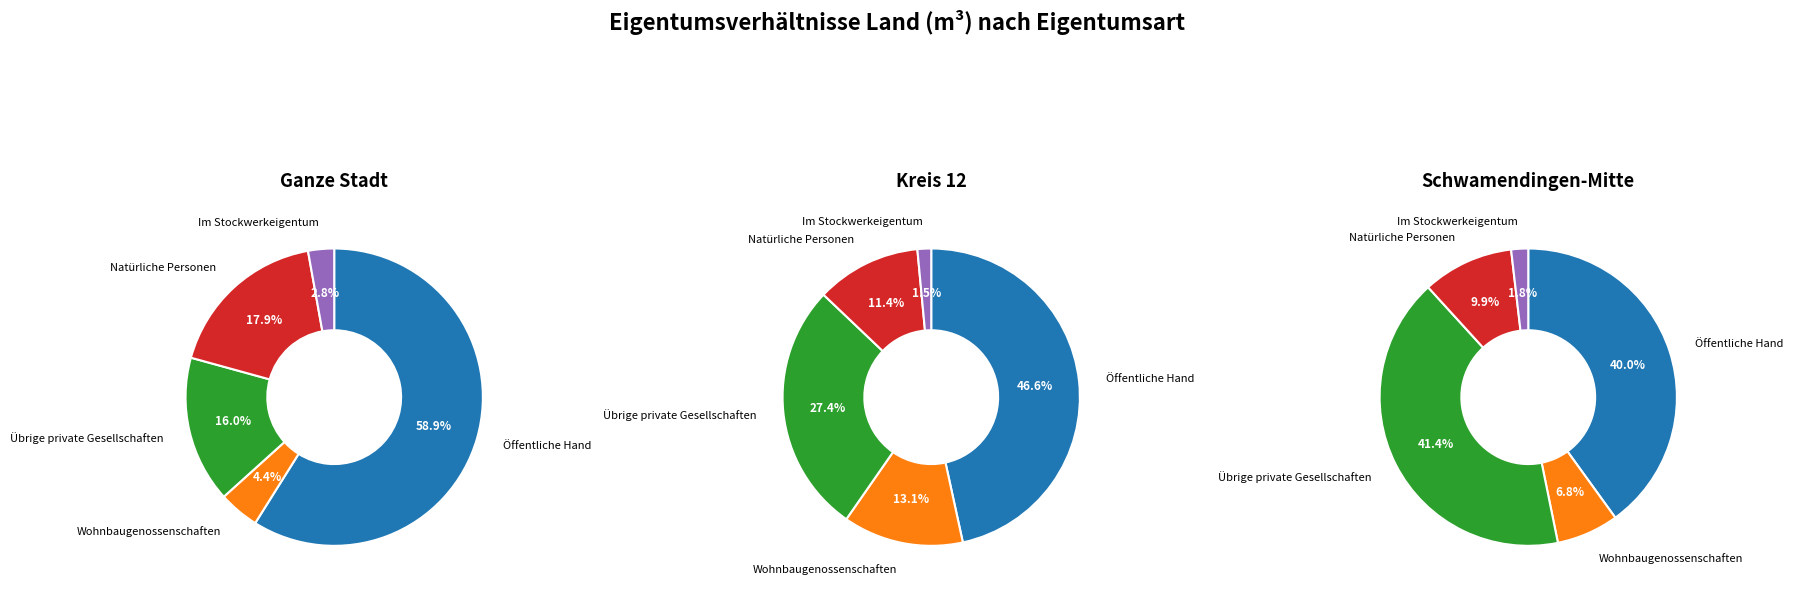

Which category has the smallest portion of the pie?

Im Stockwerkeigentum